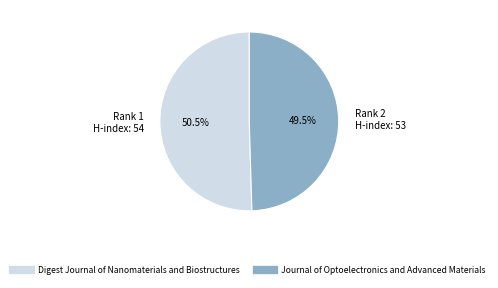

What is the majority slice?

Rank 1 H-index: 54